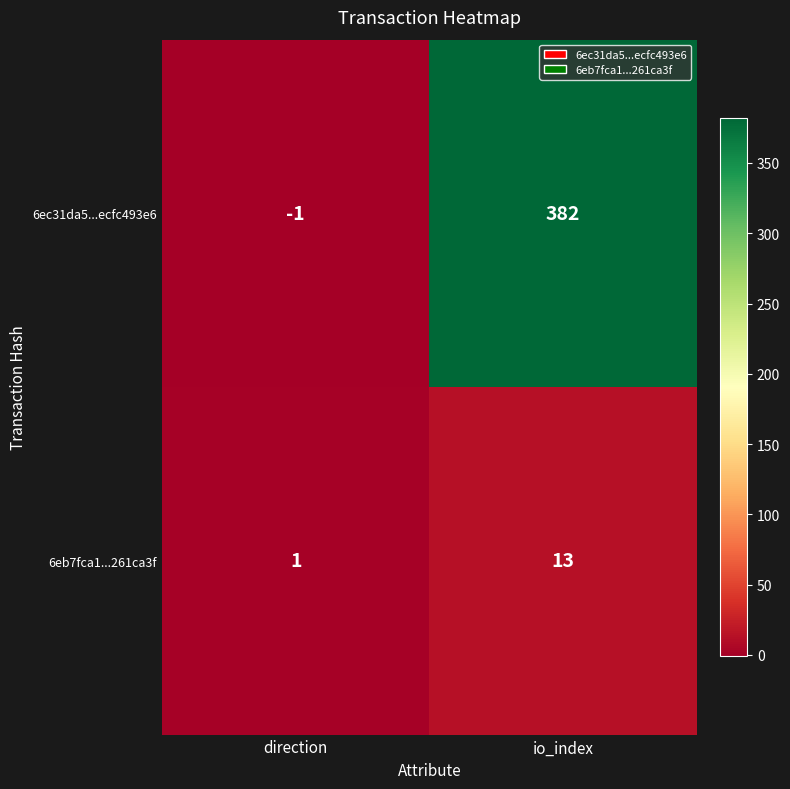

What is the average value of the 6eb7fca1...261ca3f series?

7